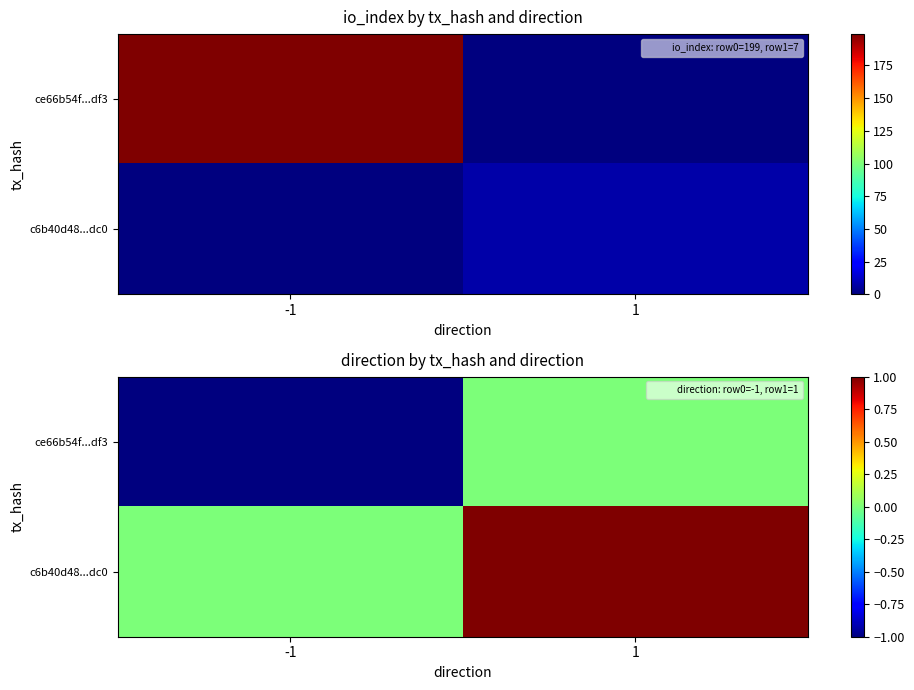

Which series has the largest range (max minus min)?

ce66b54f...df3